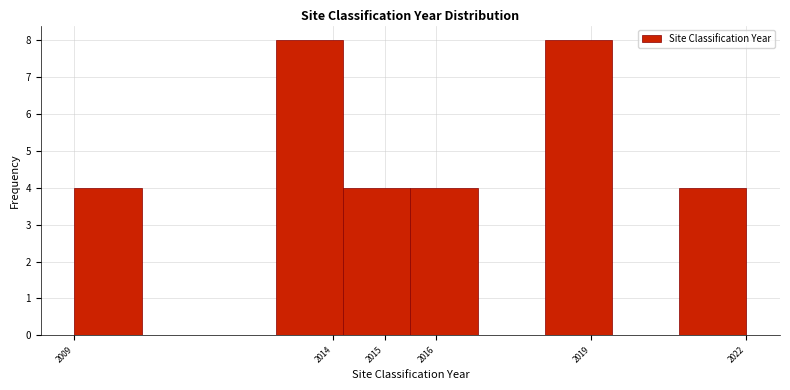

How tall is the bar that spans 2015.5 to 2016.8 on the x-axis? The values are not printed on the chart, so give them approximately, as read against the axis.

4